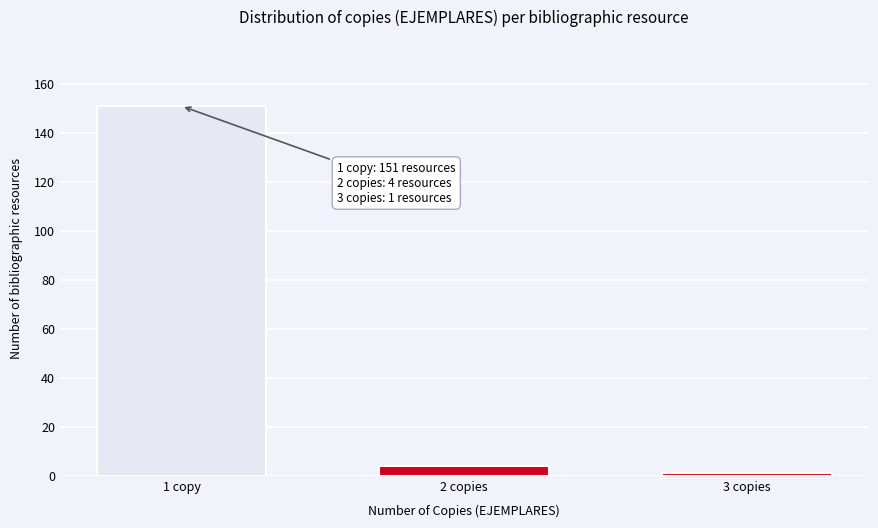

Reading right to left, extract all data points from this chart.

1	4	151